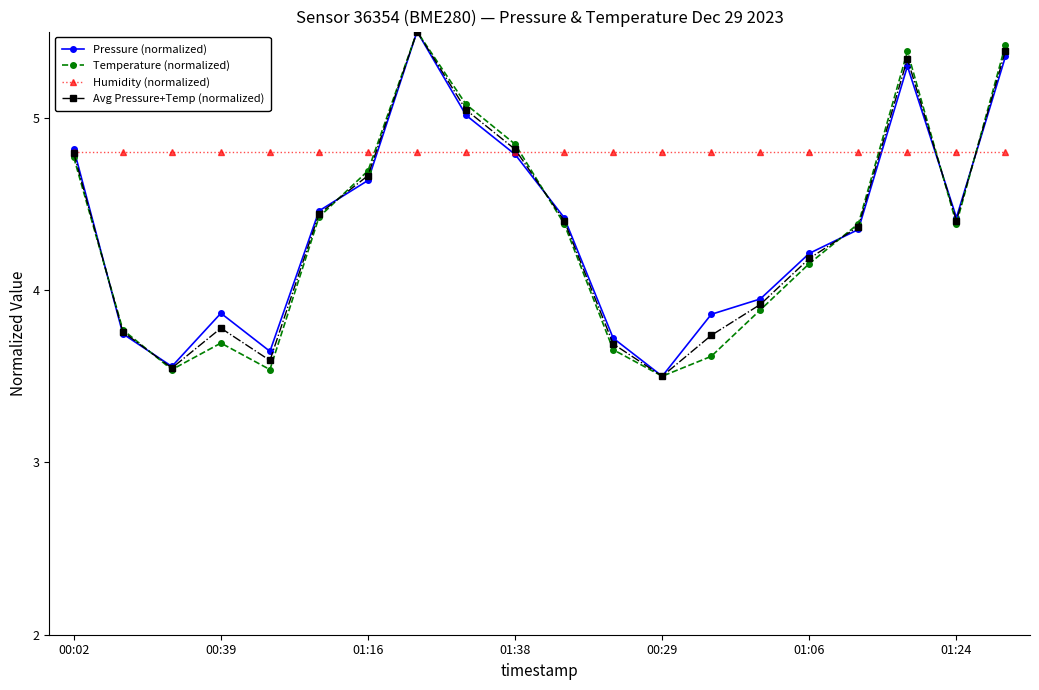

After their last crossing, which series has the higher values: Avg Pressure+Temp (normalized) or Humidity (normalized)?

Avg Pressure+Temp (normalized)